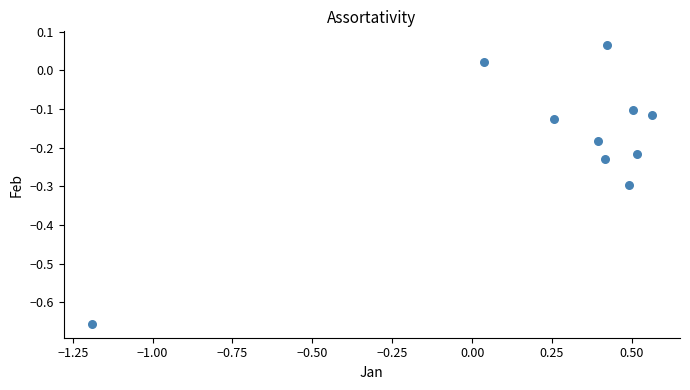

What is the range of Y values (max minus min)?

0.7